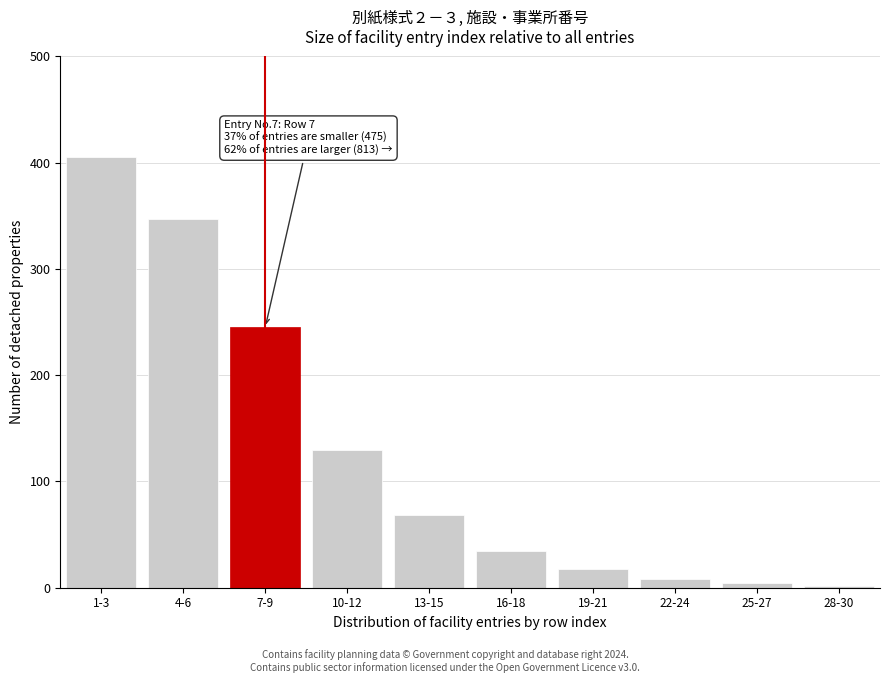

Reading left to right, list all the values displayed in this chart.

1-3=405	4-6=347	7-9=245	10-12=130	13-15=68	16-18=35	19-21=18	22-24=8	25-27=4	28-30=2